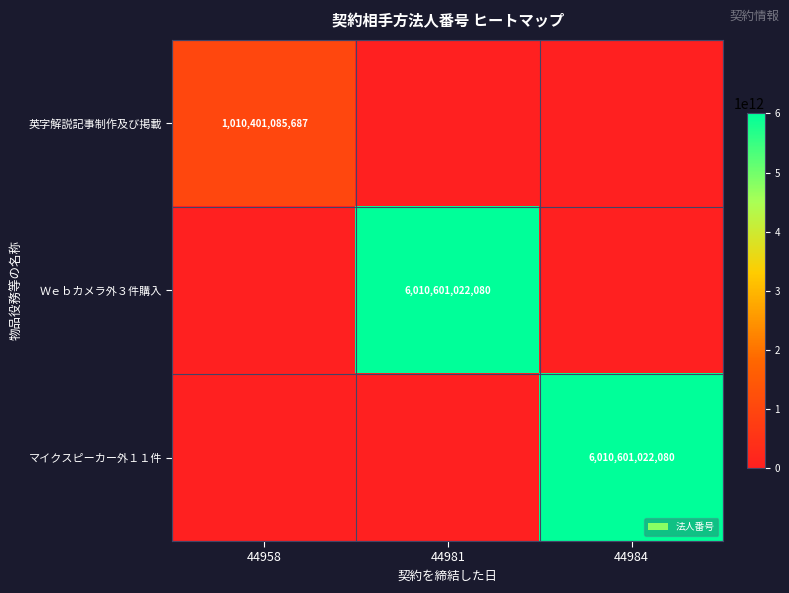

What is the total value across all series at 44981?

6010601022080